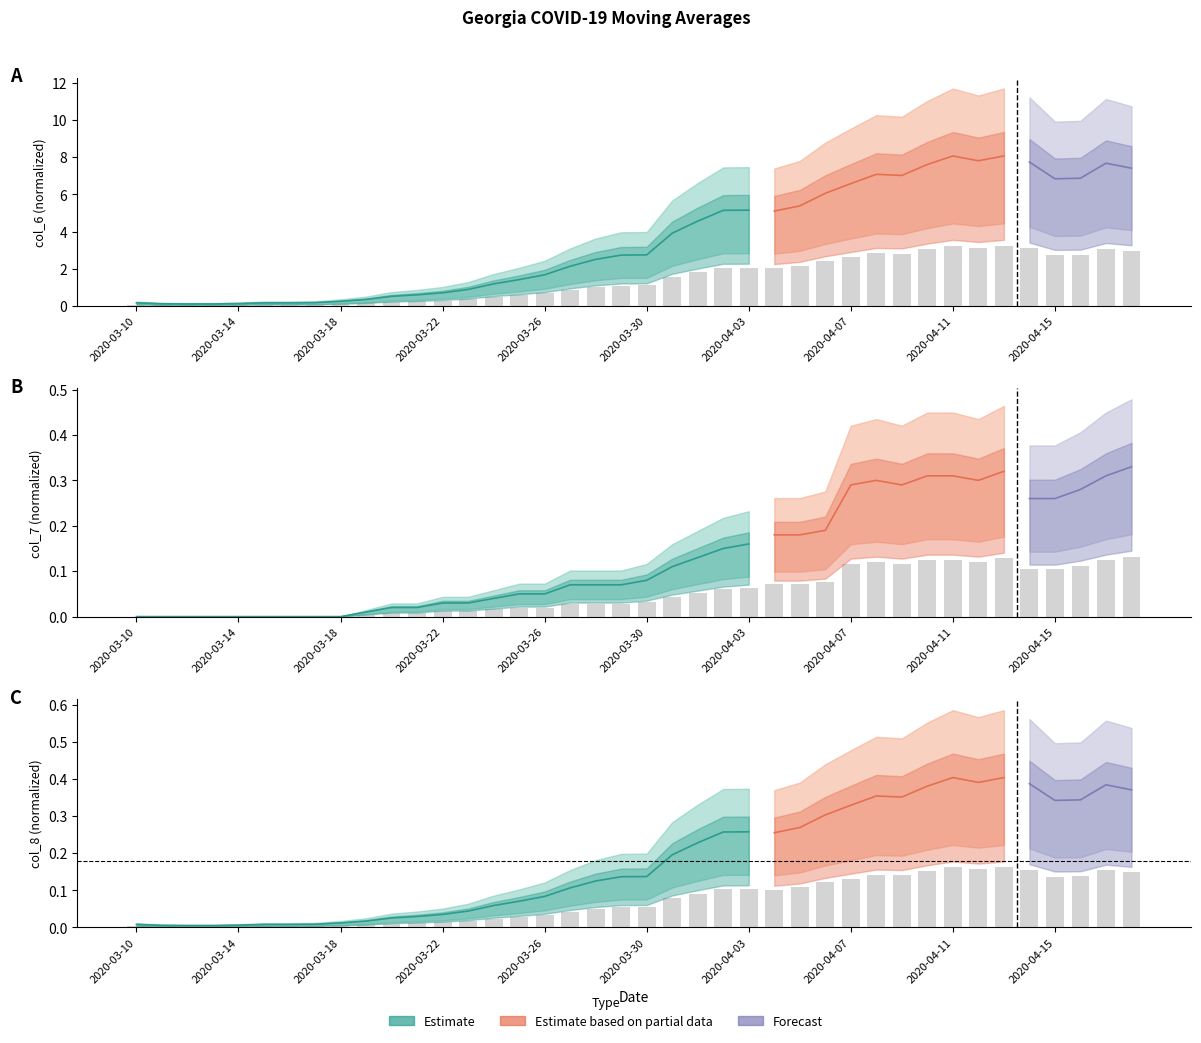

What position from the left is 2020-04-15?

37